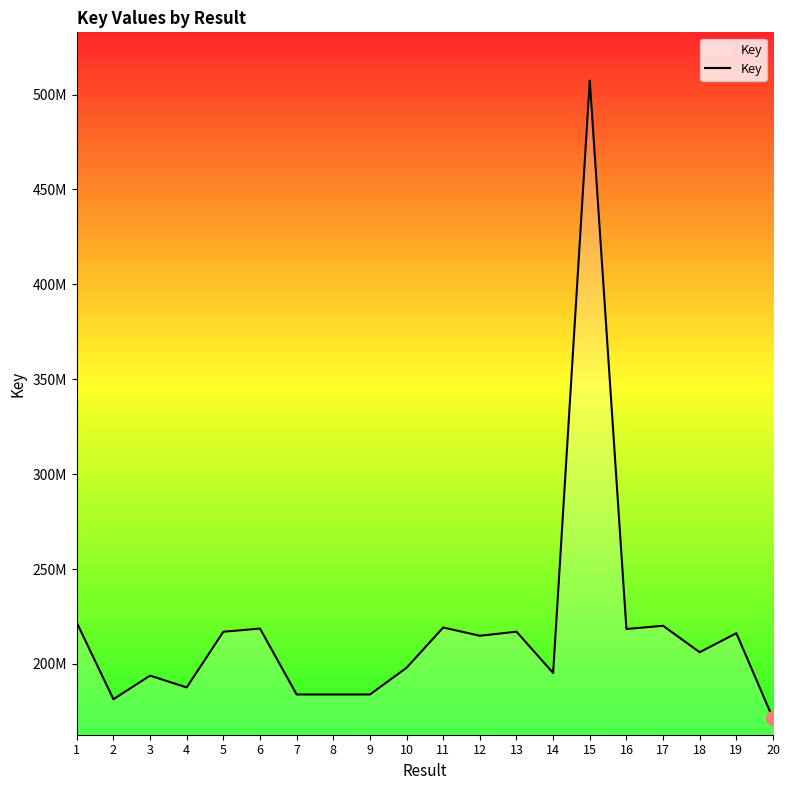

Which has a higher value, 6 or 13?

6